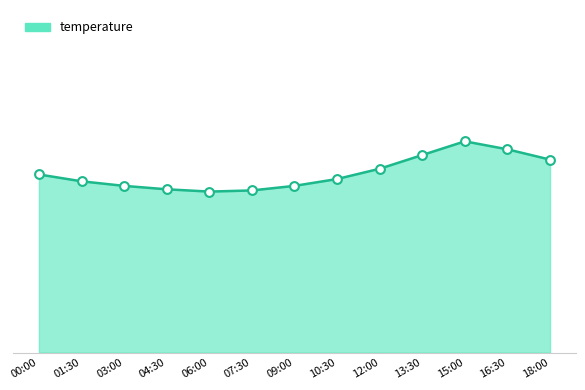

Which has a higher value, 00:00 or 10:30?

00:00